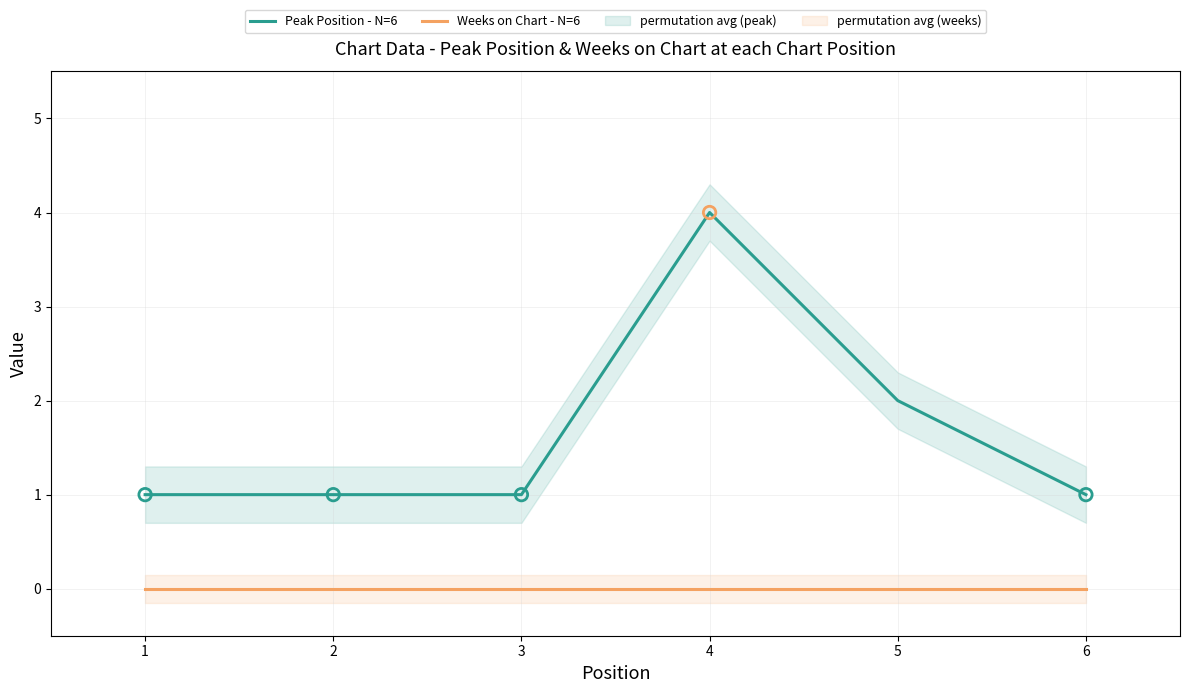

Which series contains the highest Y value?

Peak Position - N=6